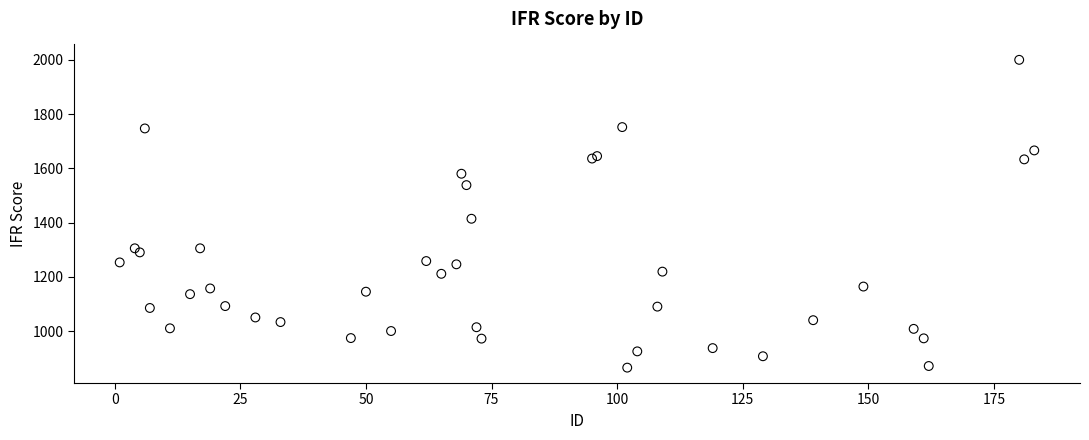

What Y value in the scatter plot is closest to 1432?

1414